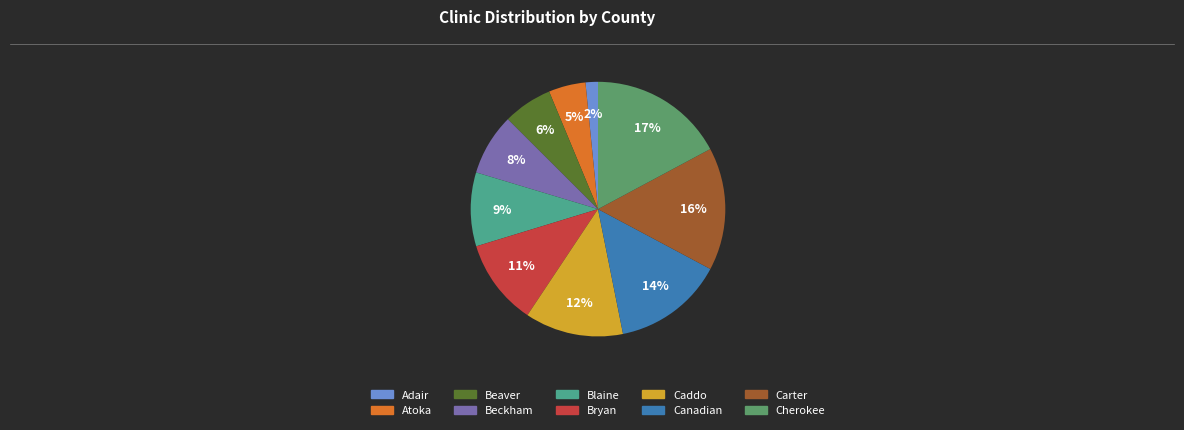

What percentage is the Caddo slice, to the nearest percent?

12%